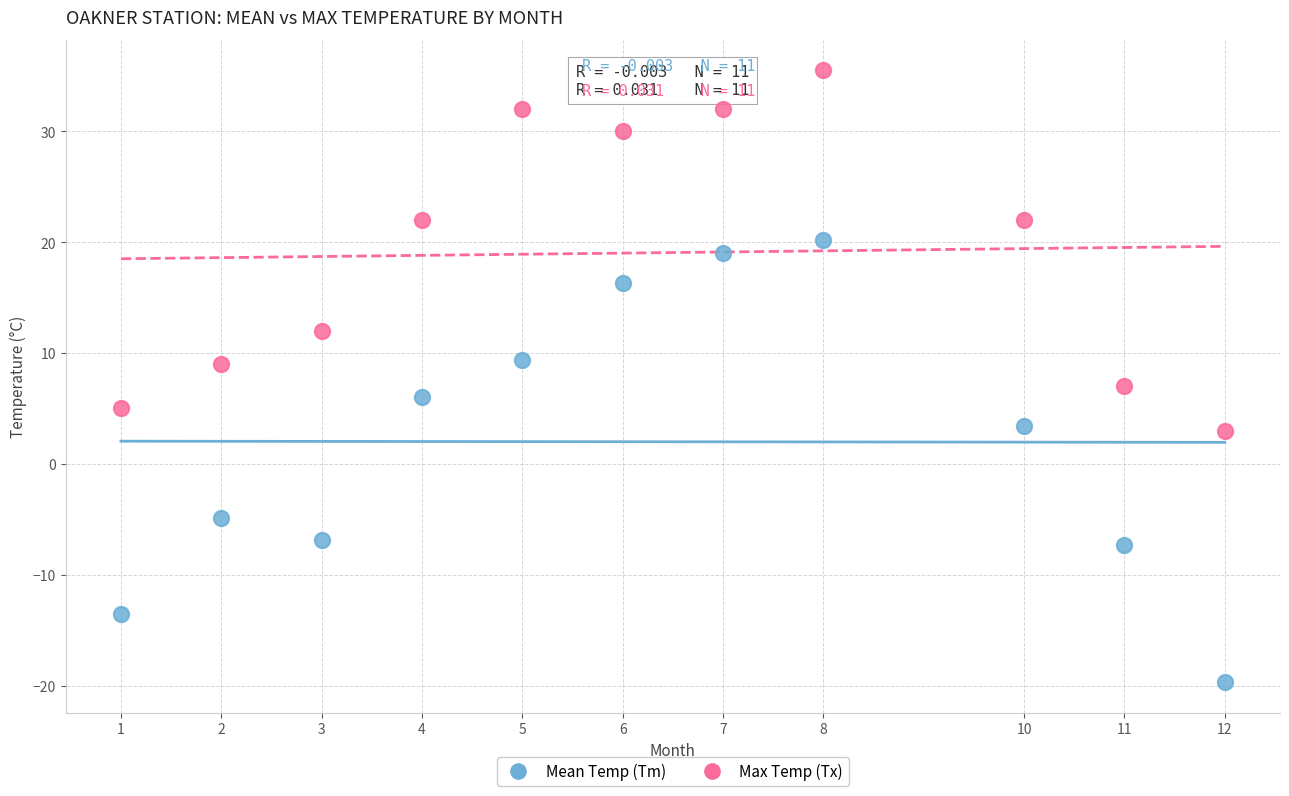

What is the X range (max minus min) for the scatter plot?

11.0